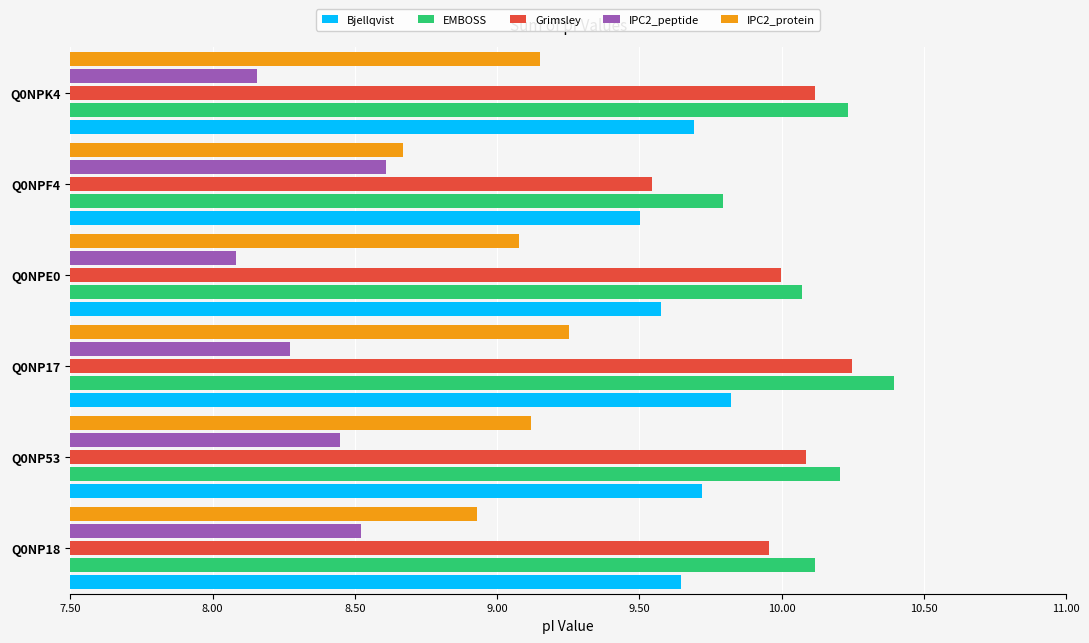

What is the difference between the highest and lowest values at Q0NPK4?

2.1